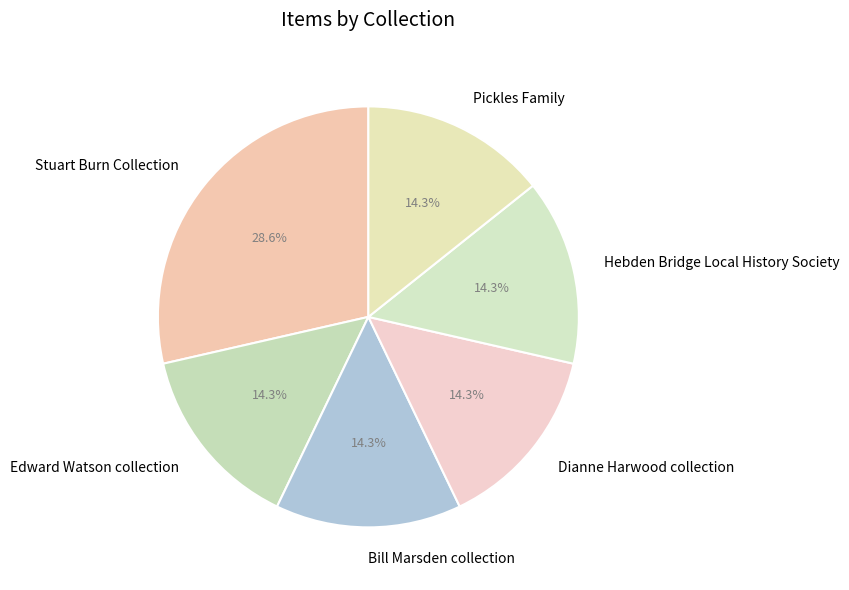

To the nearest percent, what is the average slice percentage?

17%